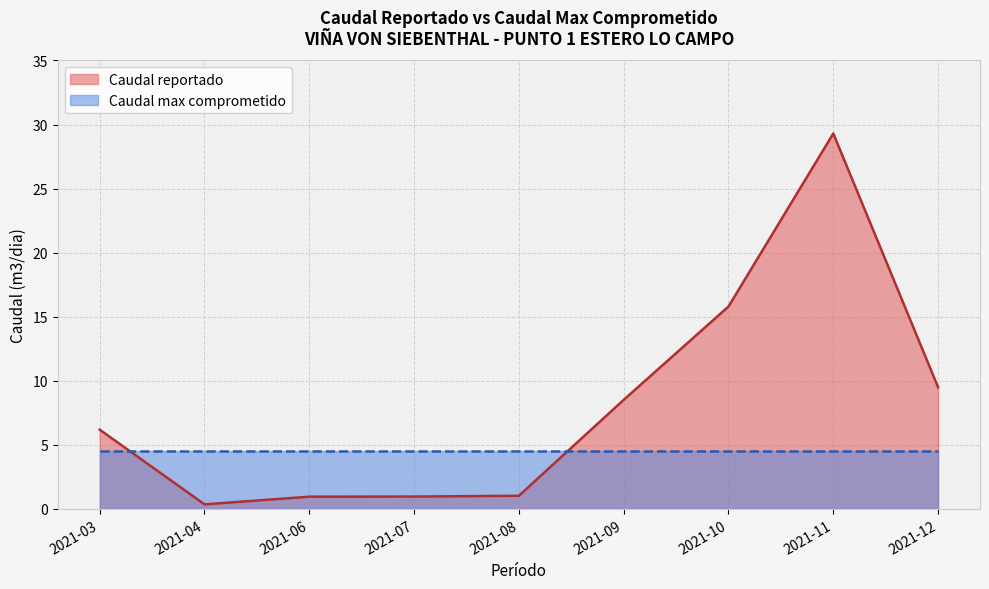

Is the value of Caudal reportado at 2021-08 greater than the value of Caudal max comprometido at 2021-10?

No